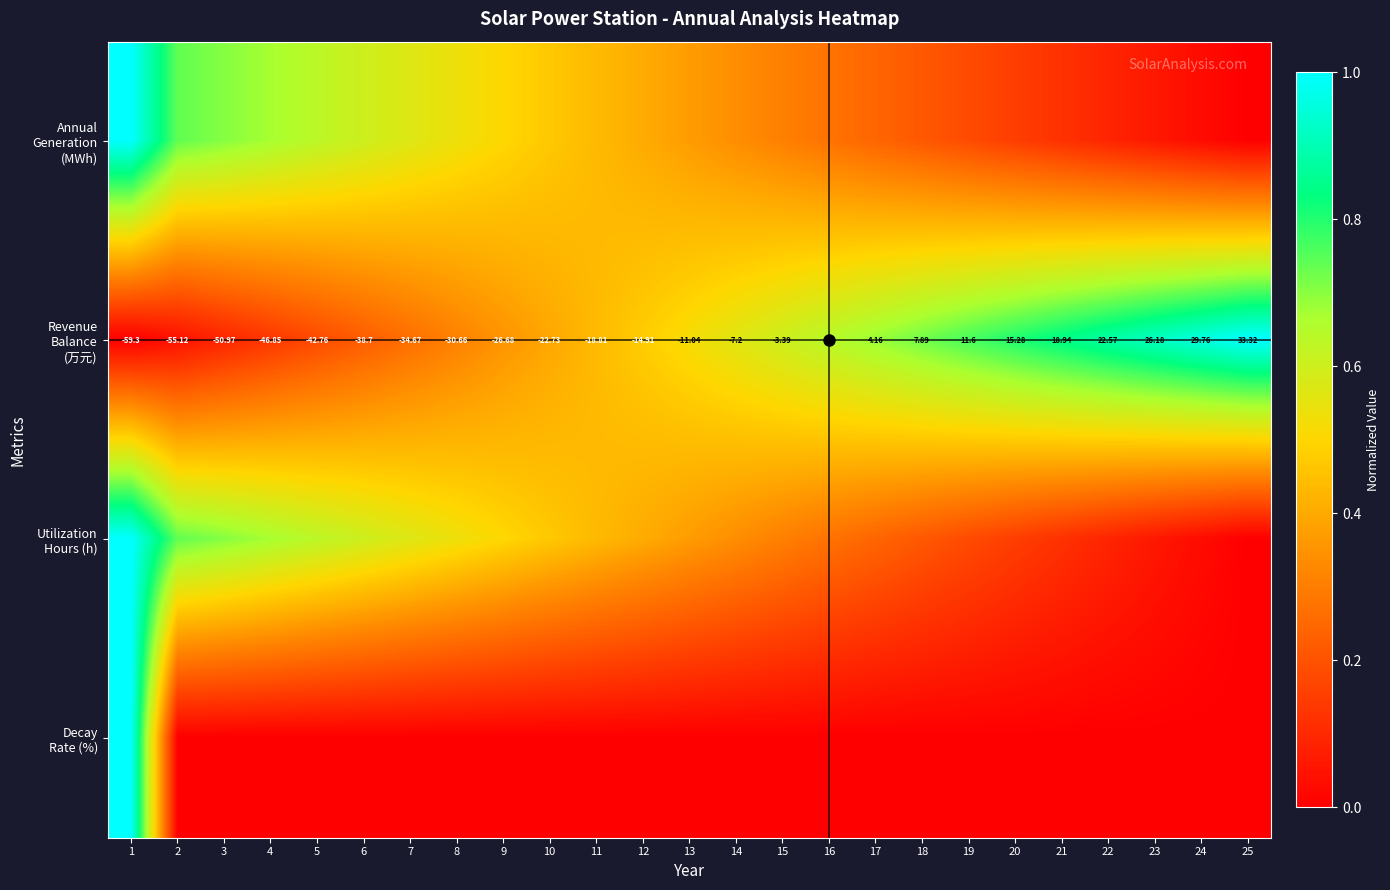

Is it true that Decay Rate (%) equals 0.6 at 12?

False